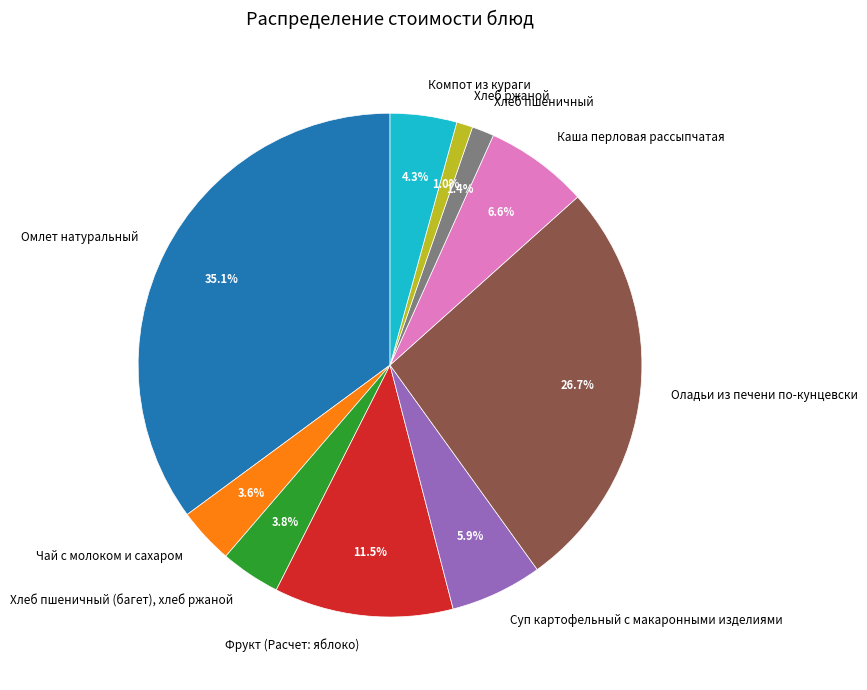

What is the largest slice in the pie chart?

Омлет натуральный